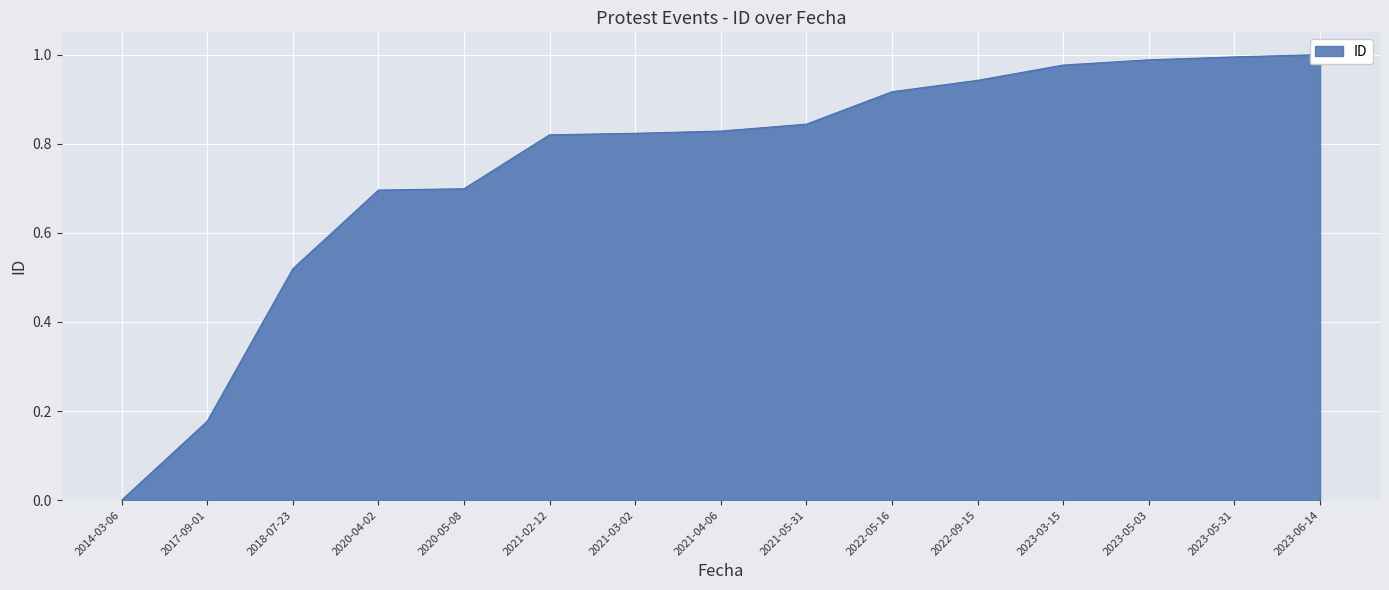

At which label is the value closest to 0?

2014-03-06